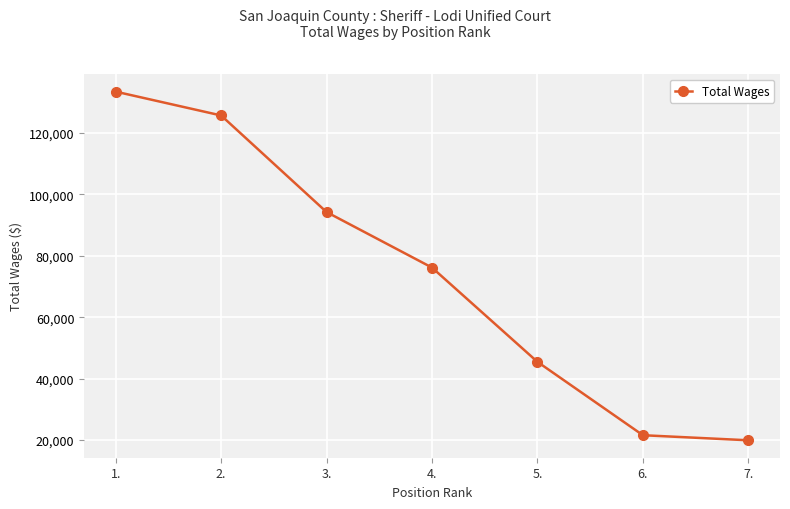

What is the label of the 4th point from the right?

4.